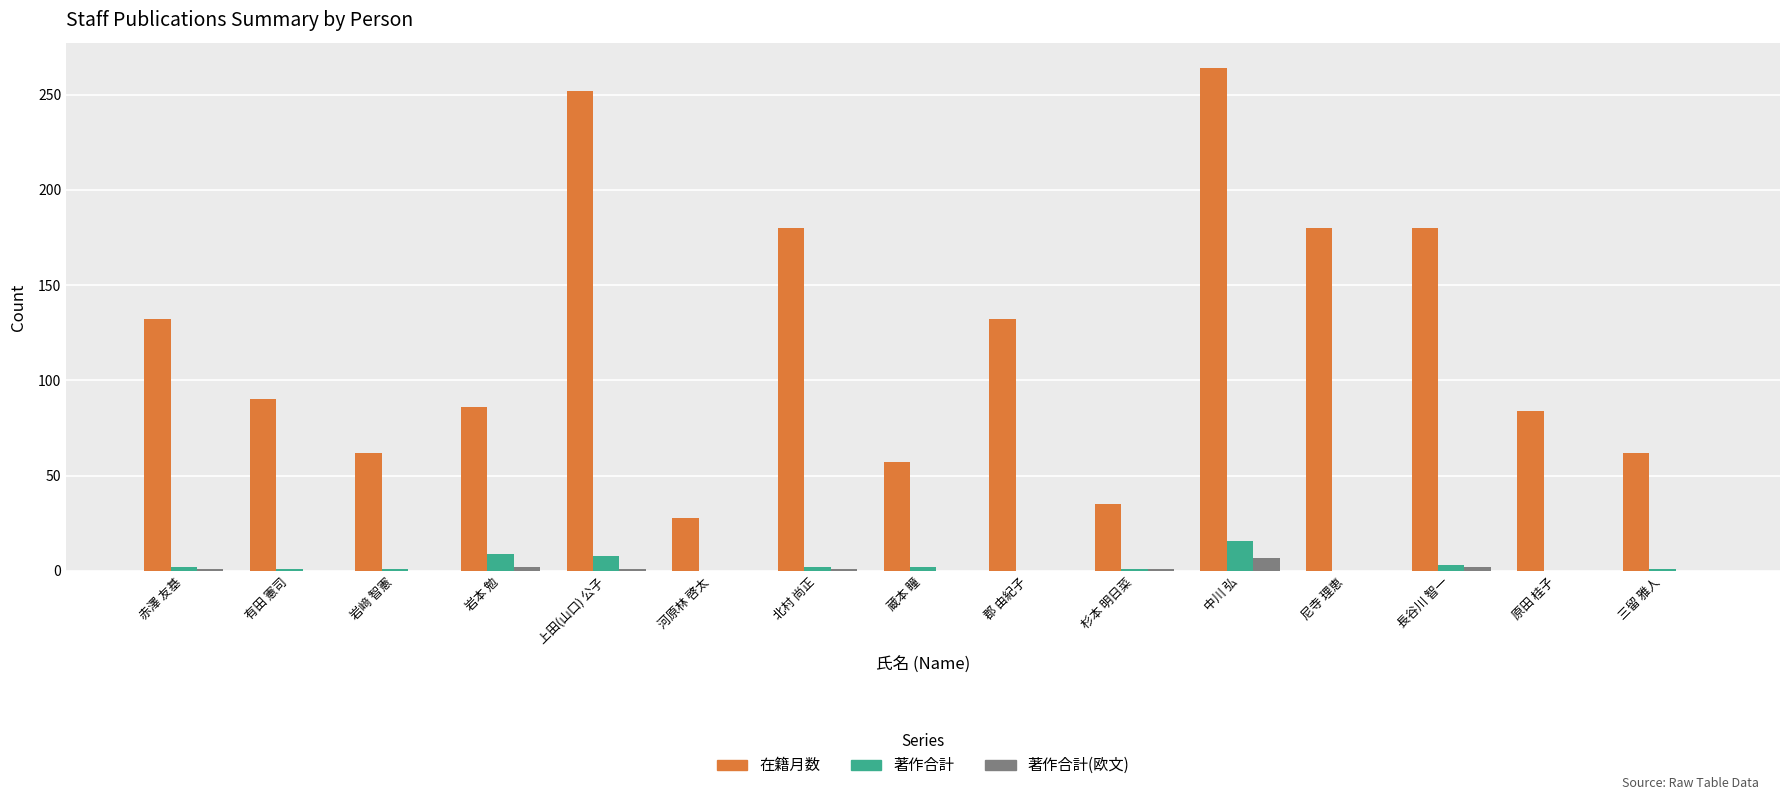

What is the maximum value for 著作合計?

16